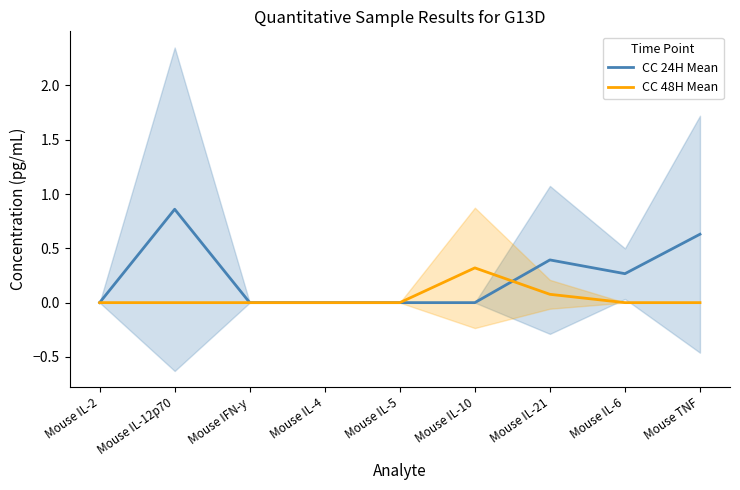

What is the label of the 1st point from the right?

Mouse TNF